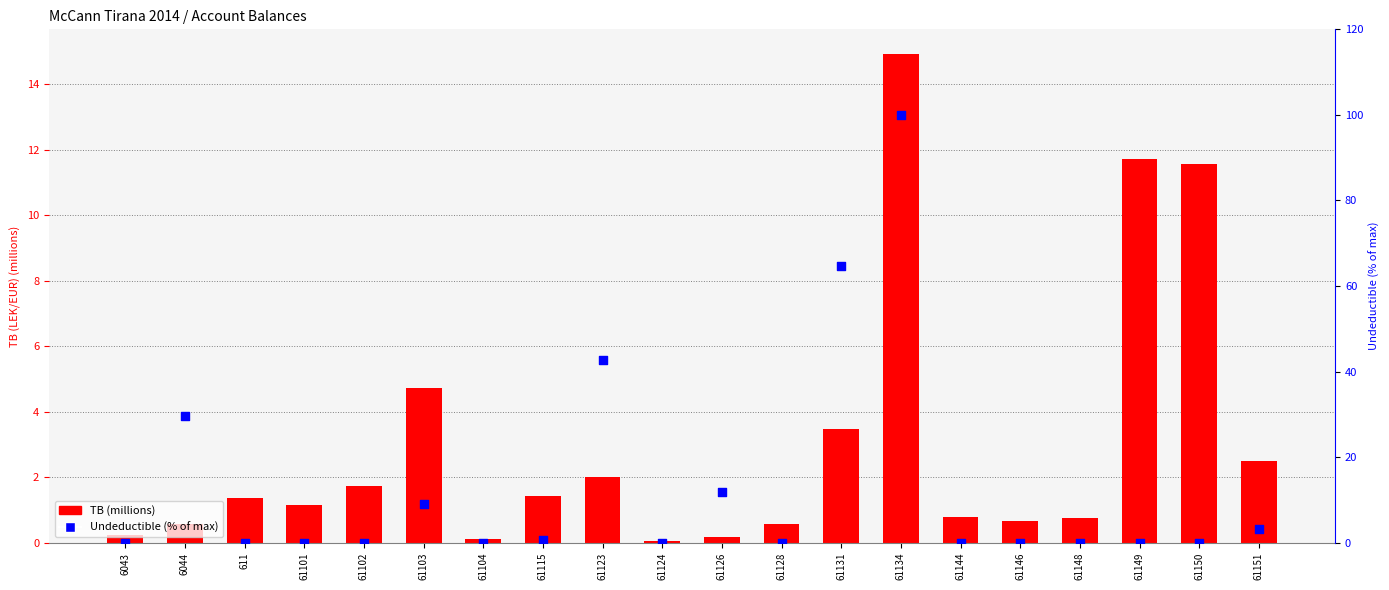

Which series has the largest total across all categories?

Undeductible (% of max)